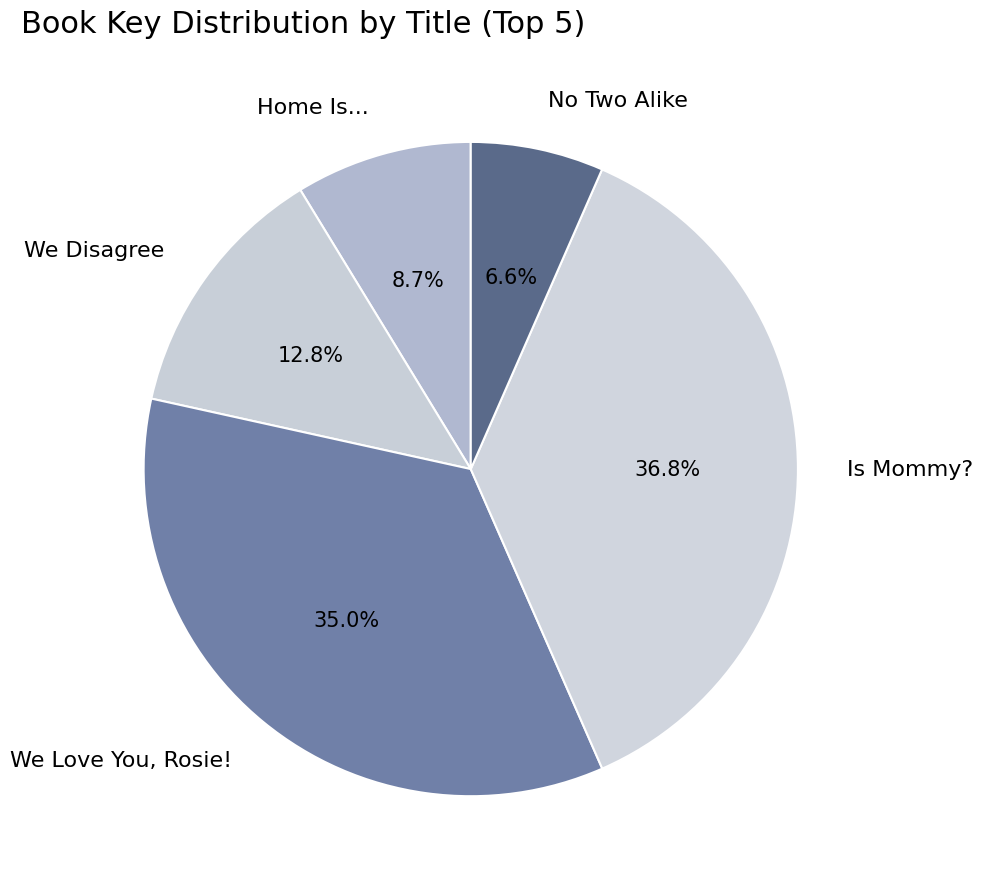

Between Is Mommy? and We Disagree, which is larger?

Is Mommy?